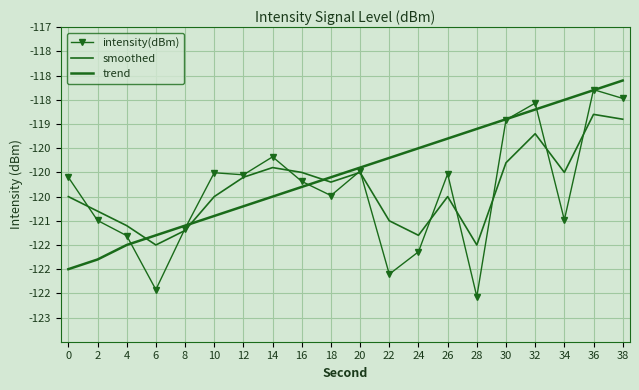

What is the value of the trend point at the 18th from the left?

-118.5